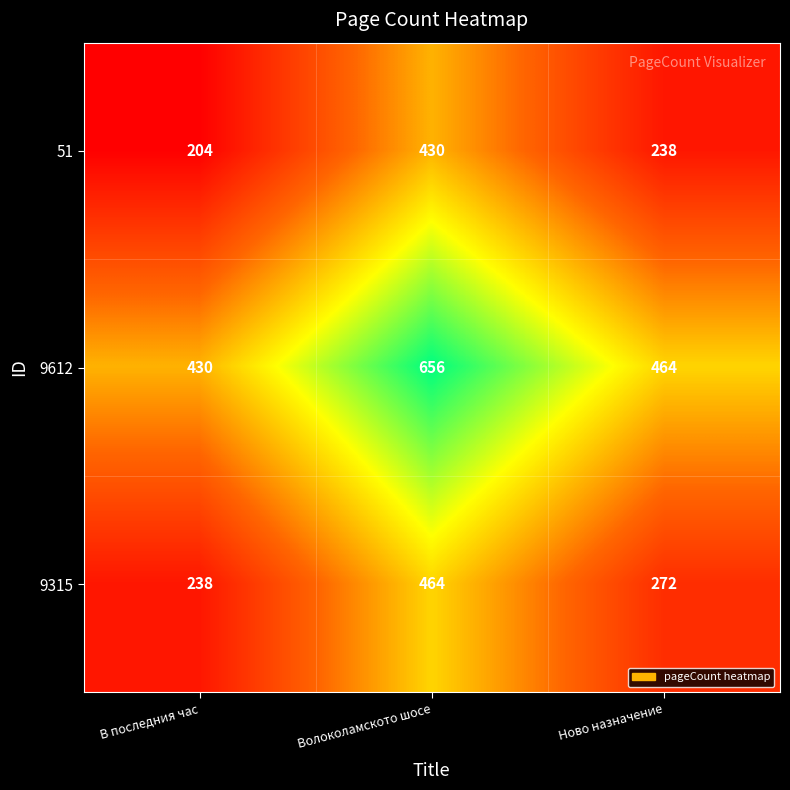

What is the maximum value for 51?

430